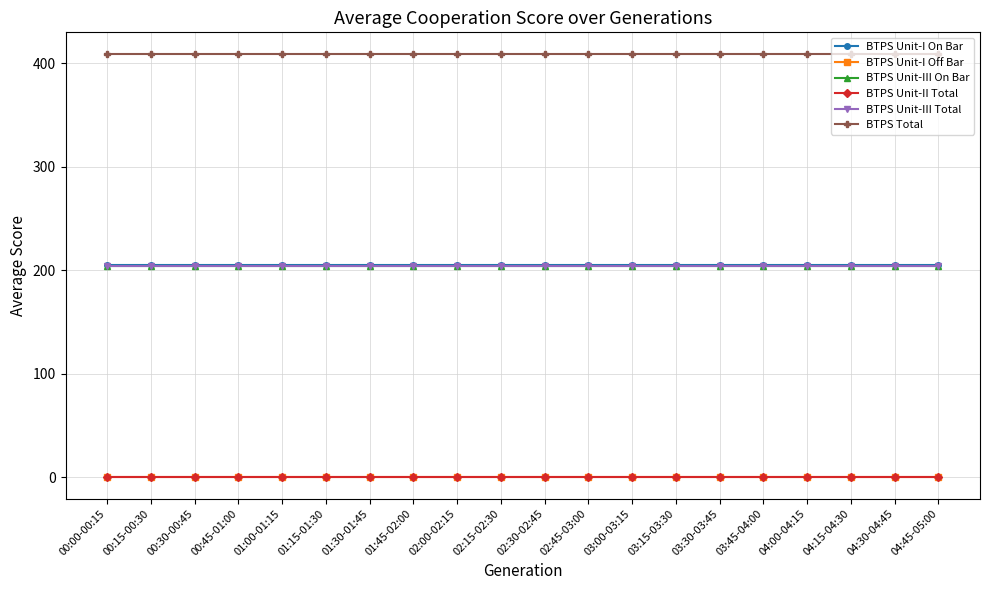

What is the label of the 7th point from the right?

03:15-03:30